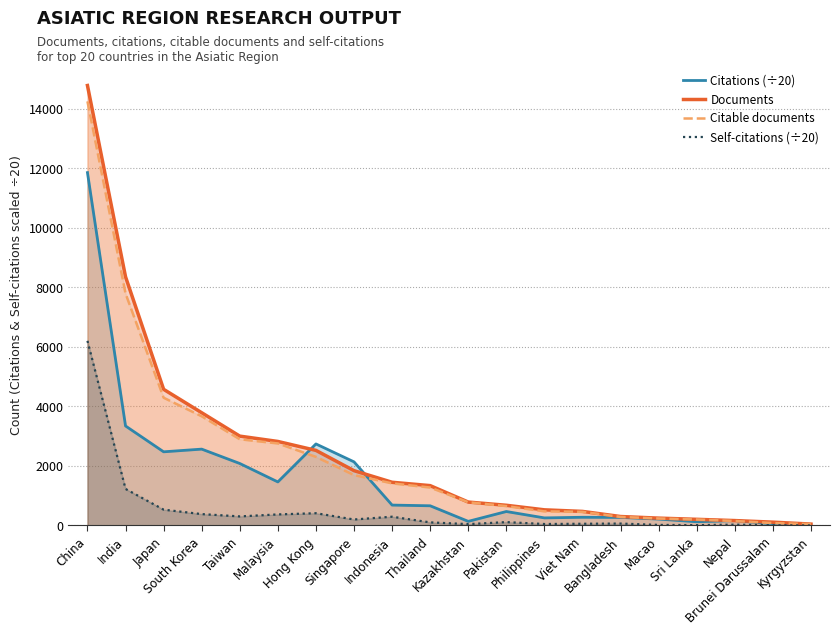

Rank the categories by Documents value from highest to lowest.

China, India, Japan, South Korea, Taiwan, Malaysia, Hong Kong, Singapore, Indonesia, Thailand, Kazakhstan, Pakistan, Philippines, Viet Nam, Bangladesh, Macao, Sri Lanka, Nepal, Brunei Darussalam, Kyrgyzstan